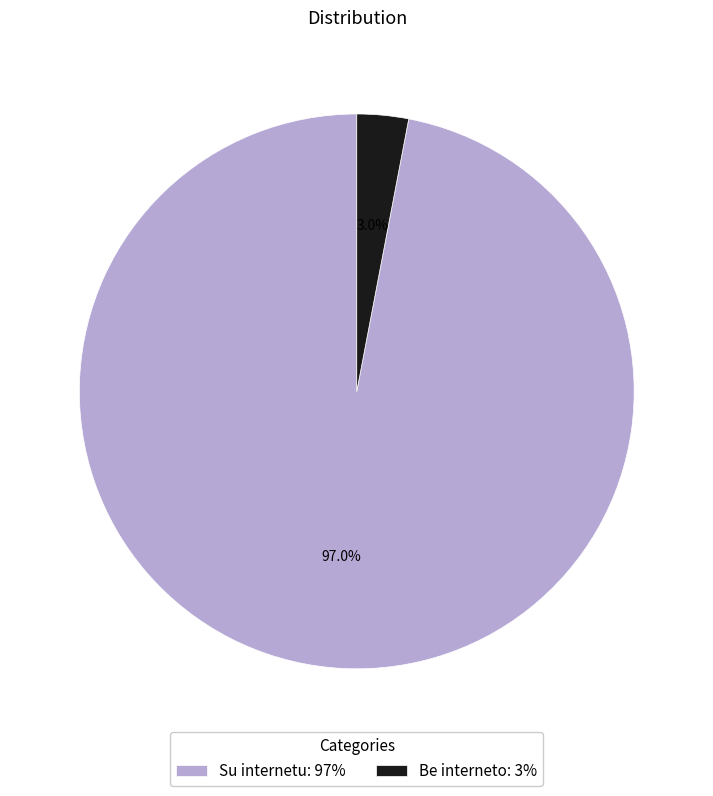

How many segments does this pie chart have?

2